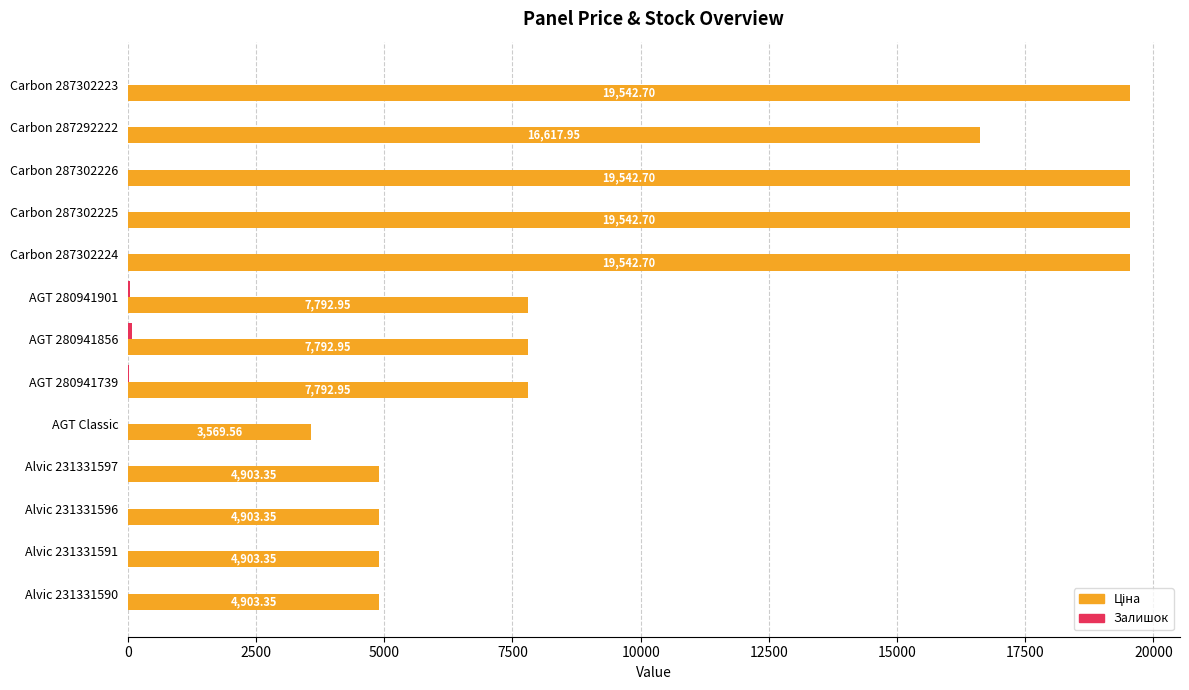

How many data points does each series have?

13